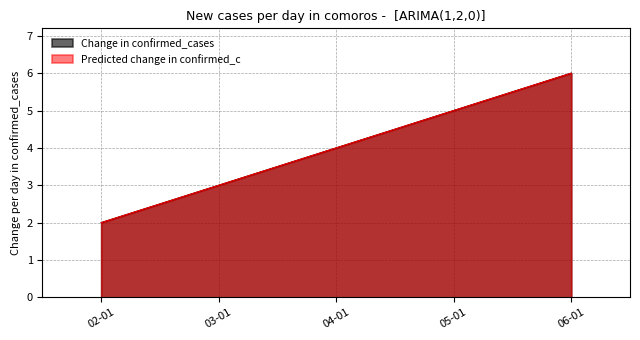

Does the chart display data point markers on the line(s)?

No